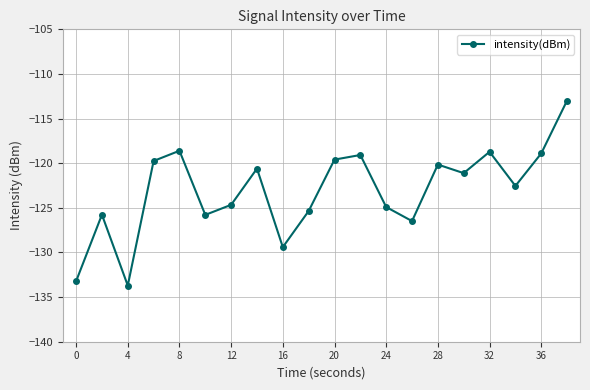

Does the chart display data point markers on the line(s)?

Yes